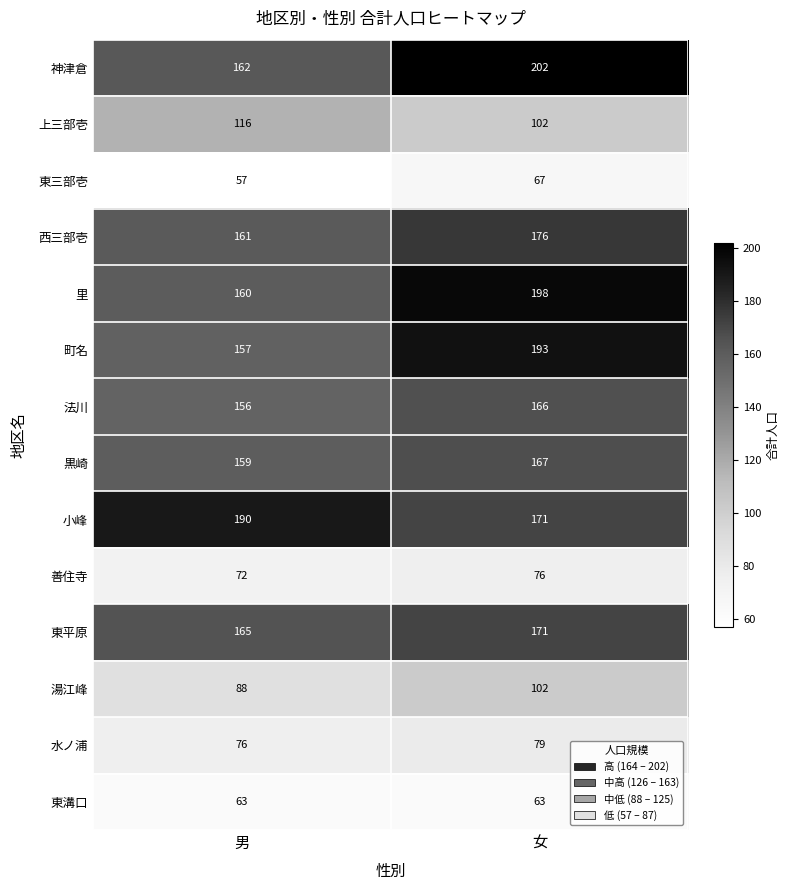

Is it true that 東溝口 equals 86 at 女?

False